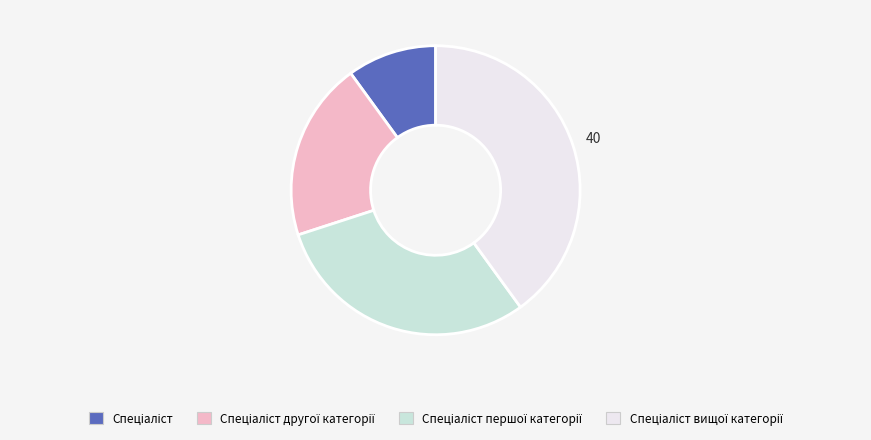

Is there any slice that represents more than half of the pie?

No